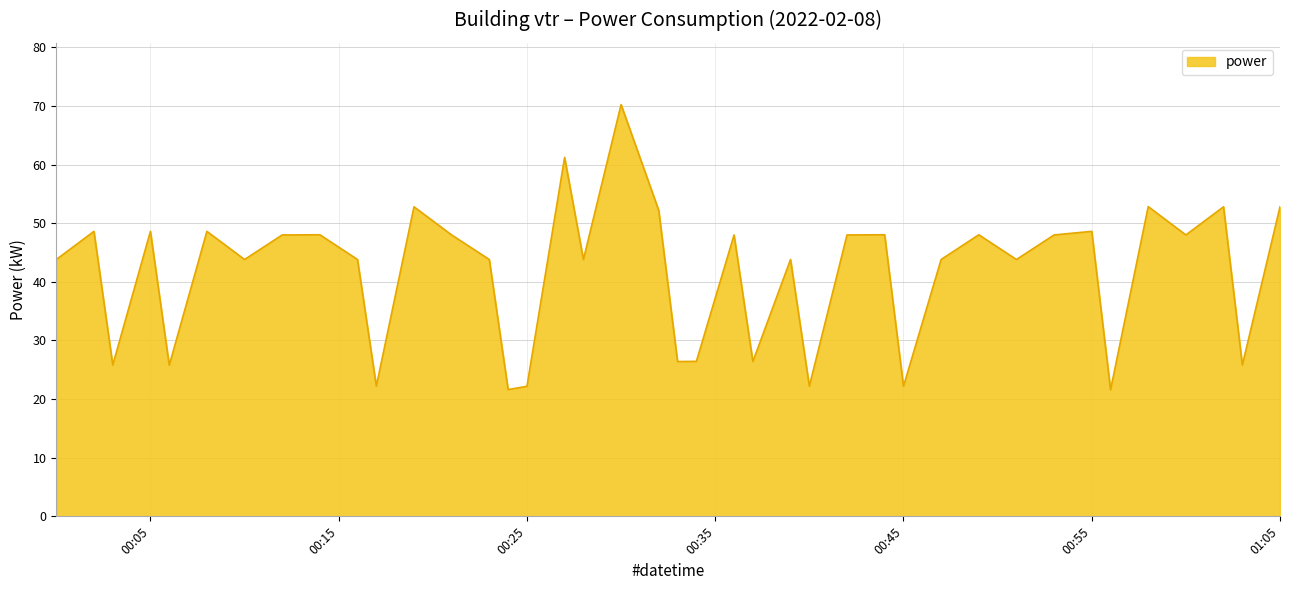

What is the greatest value displayed?

70.2